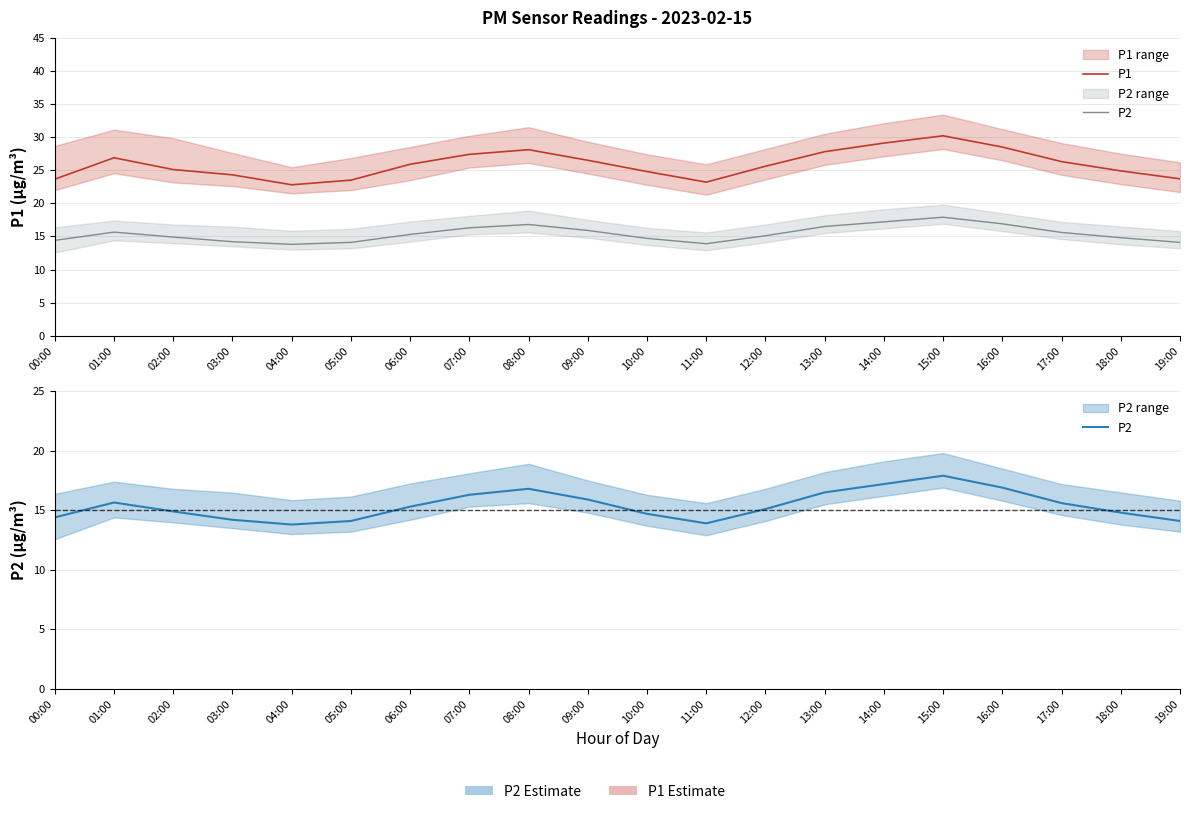

Does the chart have visible grid lines?

Yes